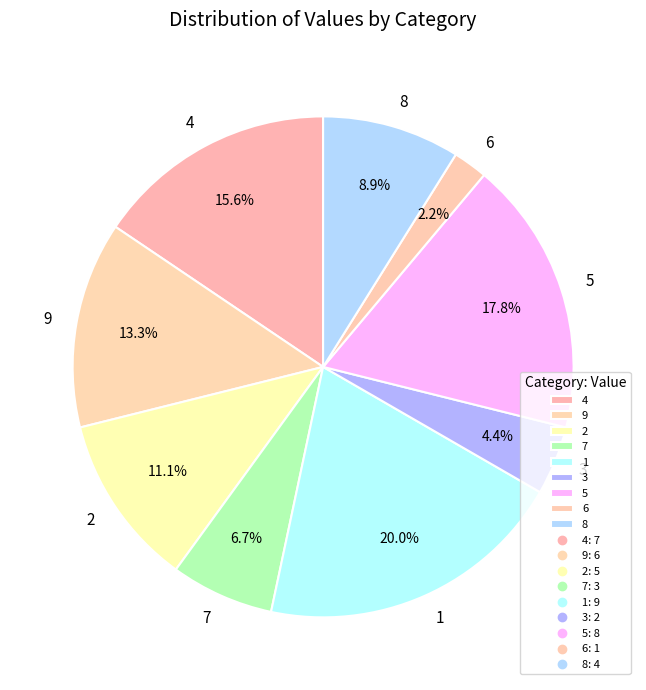

True or false: 1 accounts for 10% of the total.

False